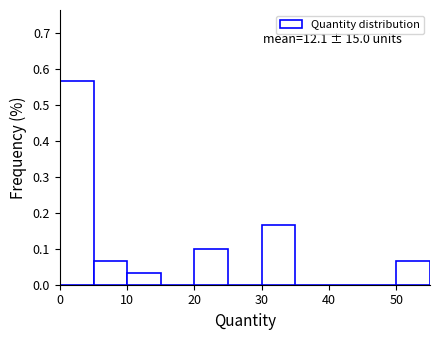

Which range on the x-axis has the tallest bar?

0 to 5